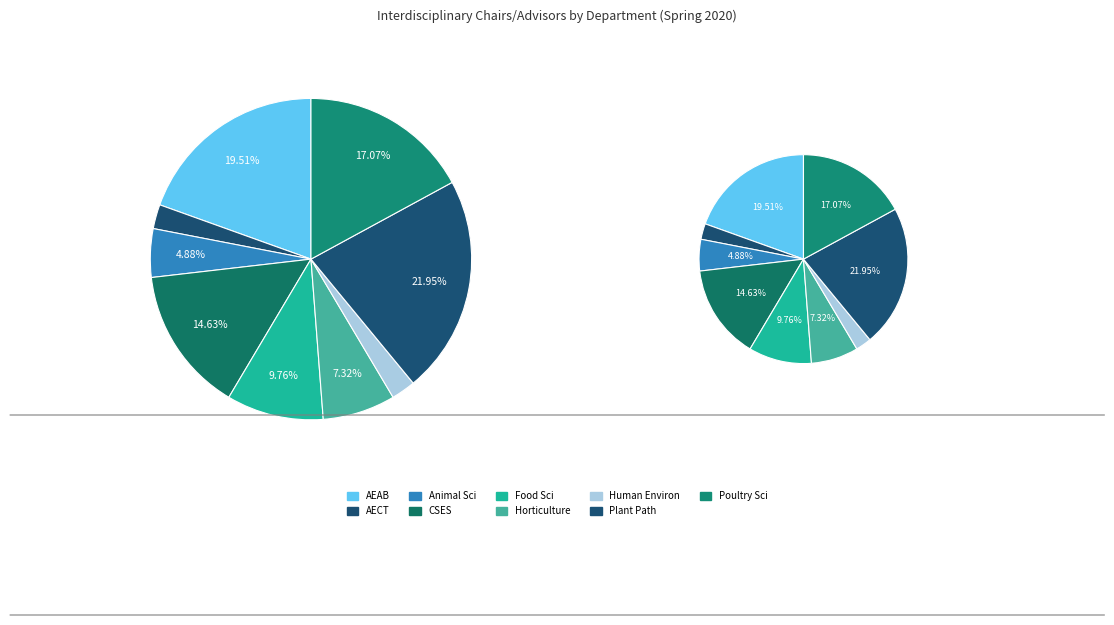

Count the number of slices in the pie.

9